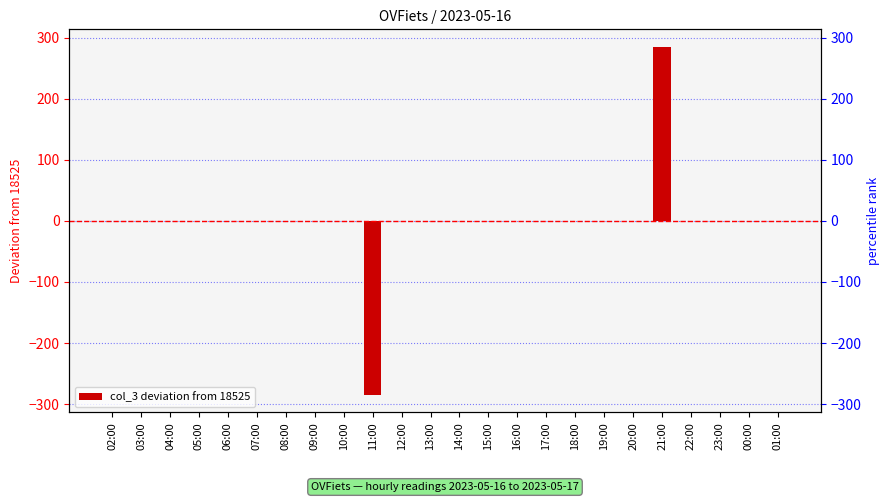

True or false: the data shows -244 at 07:00.

False